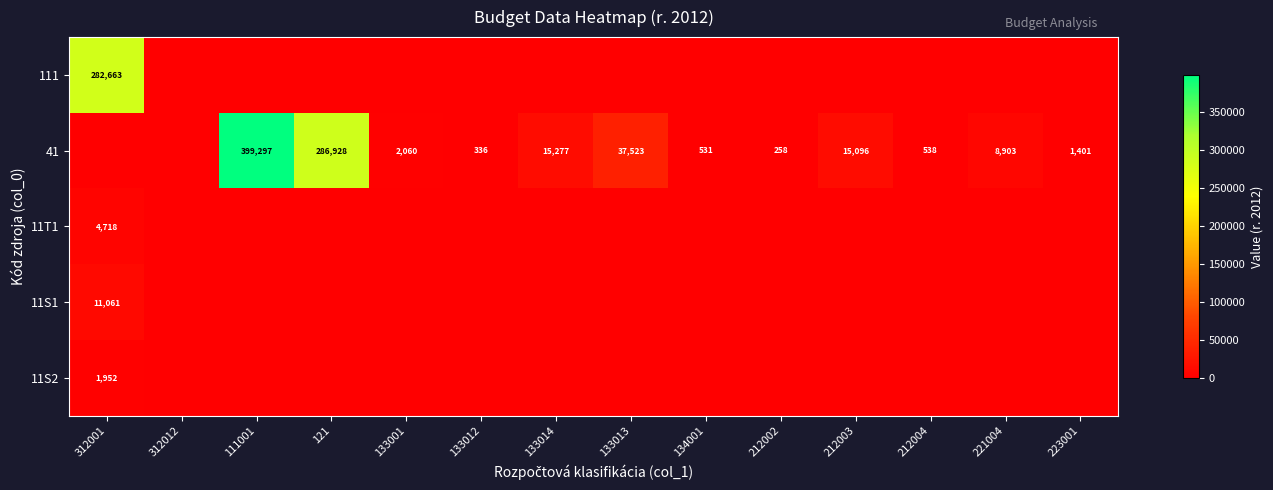

The value of 41 at 121 is 456310. True or false?

False